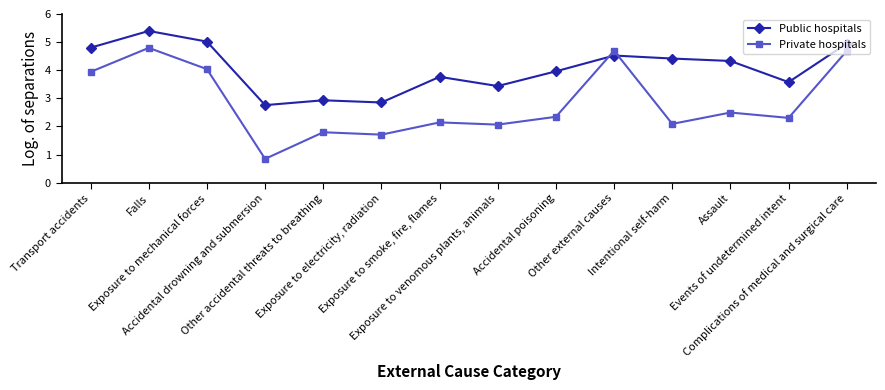

After their last crossing, which series has the higher values: Public hospitals or Private hospitals?

Public hospitals